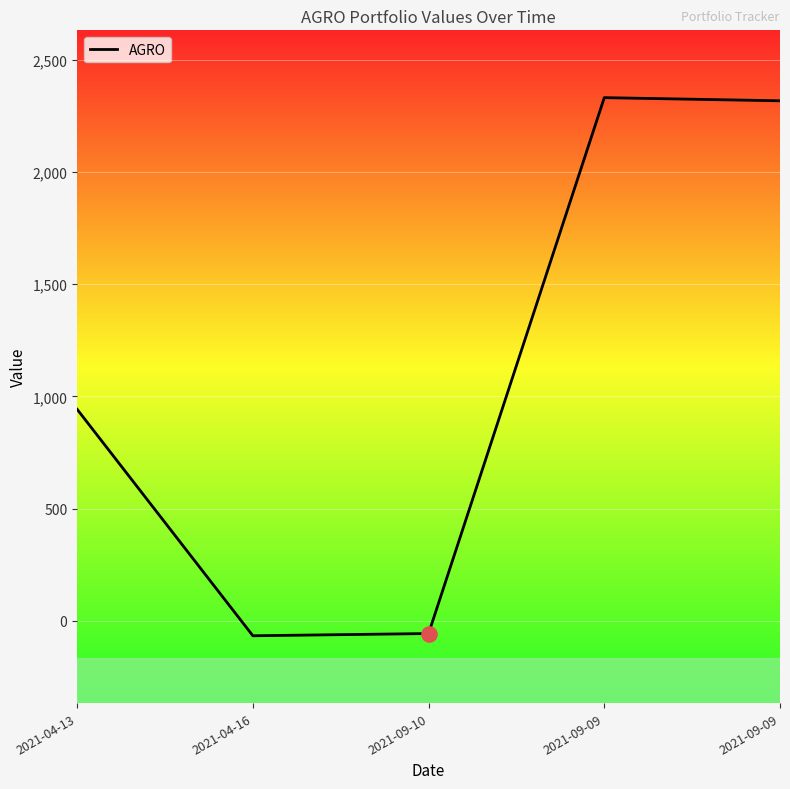

Between 2021-09-09 and 2021-09-09, which is larger?

2021-09-09